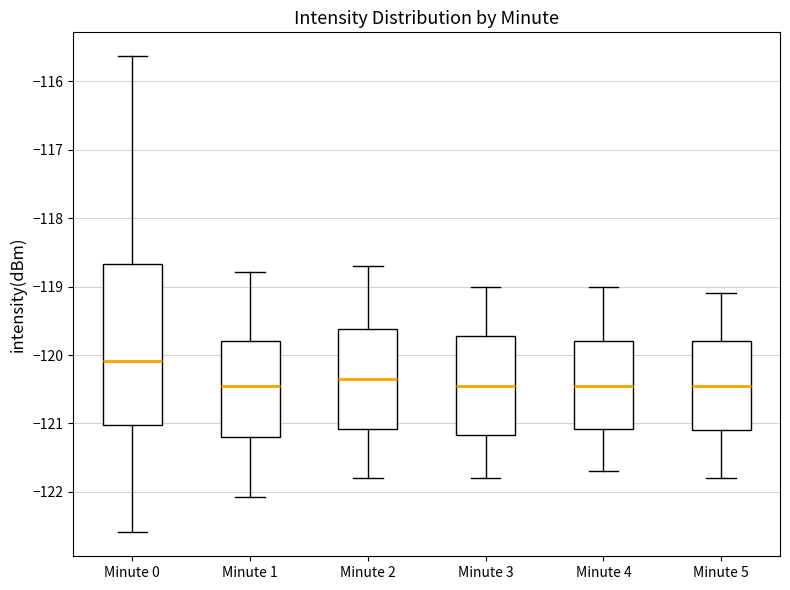

Reading left to right, read every box against the y-axis: the position of its median line, the range the box covers, and the ends of its whiskers. The values are not printed on the chart, so give them approximately, as read against the axis.

Minute 0: median -120.1, box -121.0 to -118.7, whiskers -122.6 to -115.6
Minute 1: median -120.5, box -121.2 to -119.8, whiskers -122.1 to -118.8
Minute 2: median -120.3, box -121.1 to -119.6, whiskers -121.8 to -118.7
Minute 3: median -120.4, box -121.2 to -119.7, whiskers -121.8 to -119.0
Minute 4: median -120.4, box -121.1 to -119.8, whiskers -121.7 to -119.0
Minute 5: median -120.4, box -121.1 to -119.8, whiskers -121.8 to -119.1